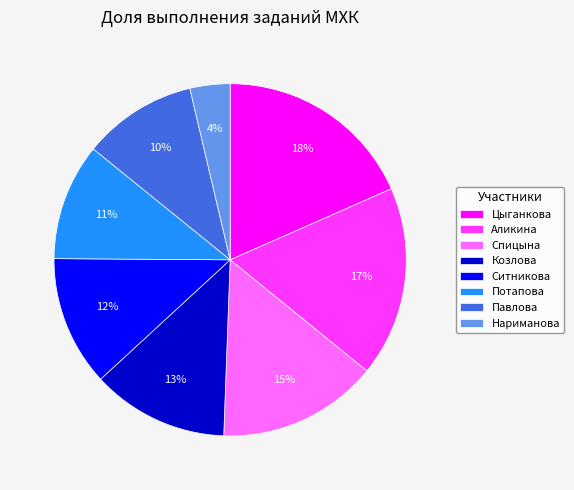

To the nearest percent, what is the average slice percentage?

12%